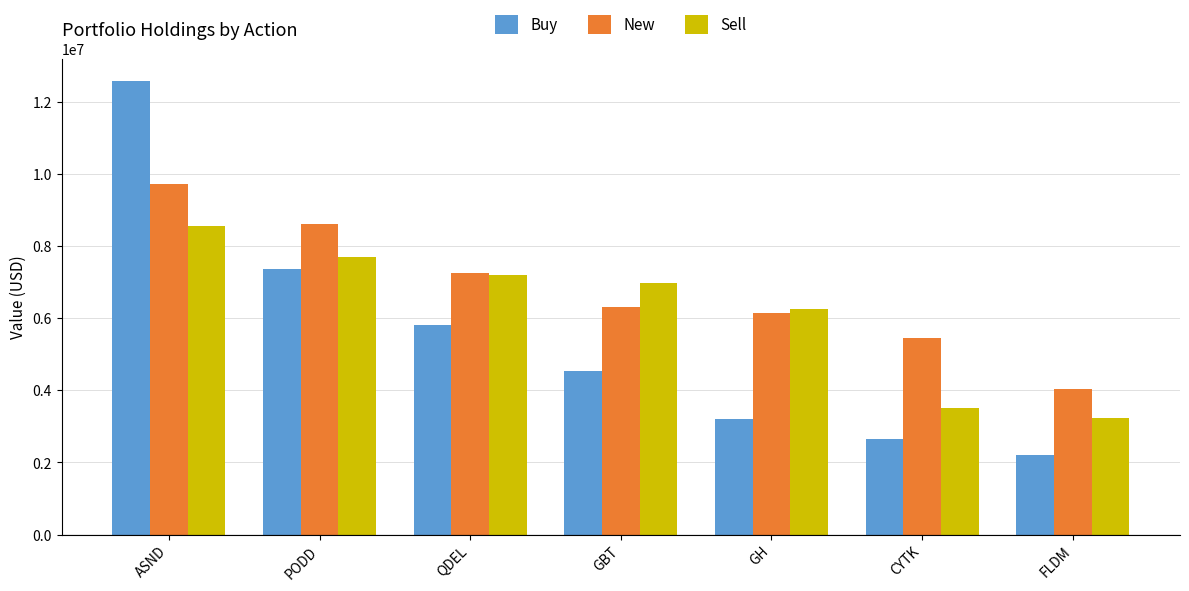

Is it true that New equals 5451000 at CYTK?

True